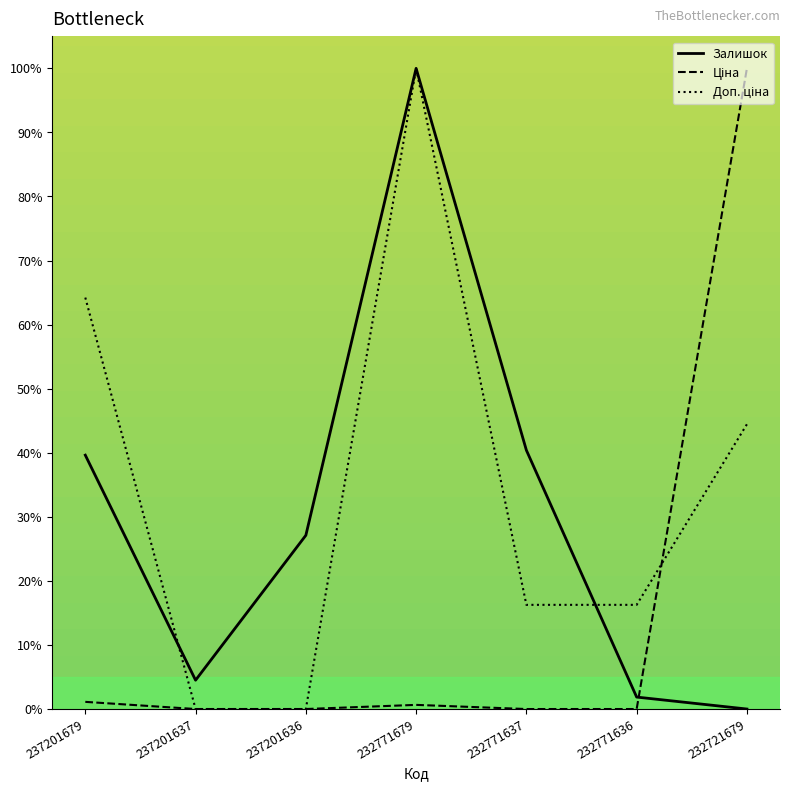

At which category is the sum across all series the highest?

232771679